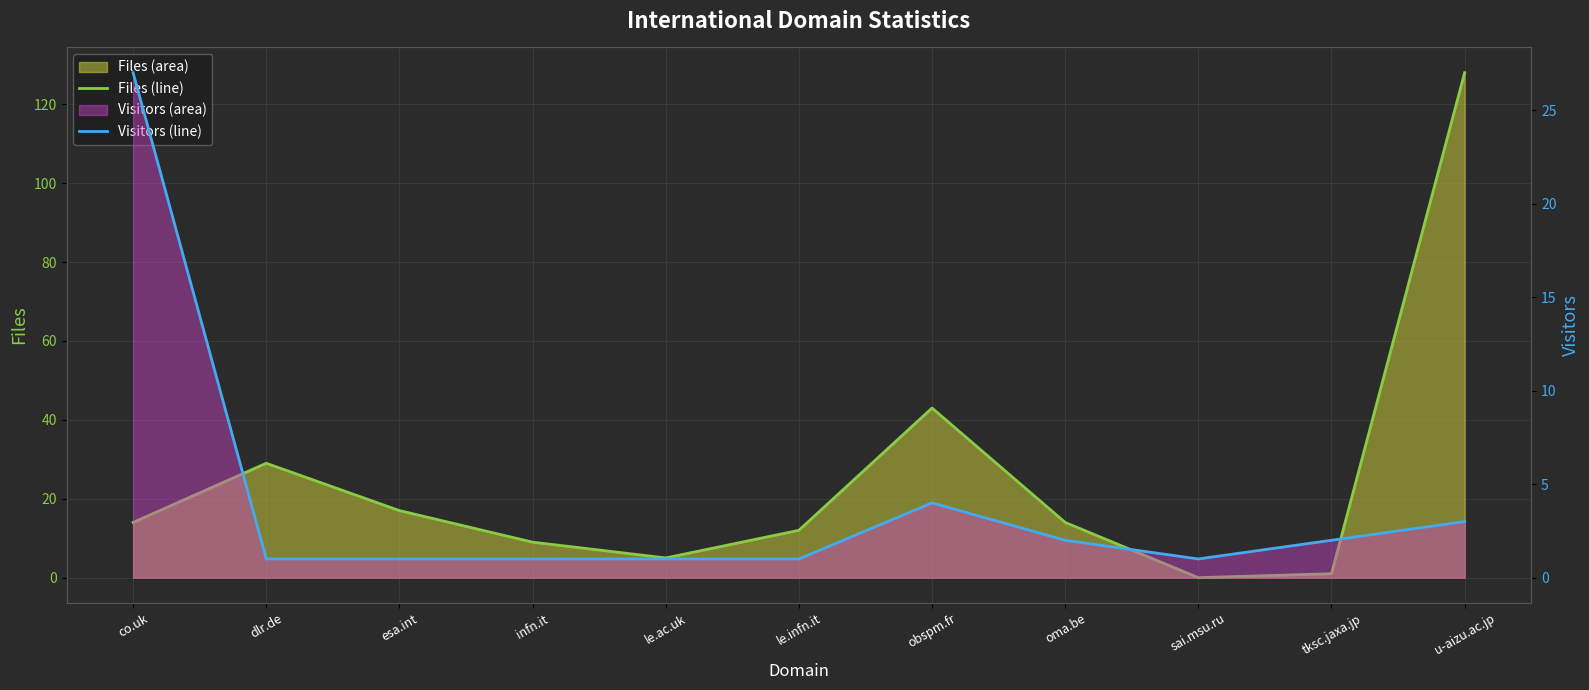

Reading left to right, transcribe all the data shown in this chart.

Files (line): co.uk=14	dlr.de=29	esa.int=17	infn.it=9	le.ac.uk=5	le.infn.it=12	obspm.fr=43	oma.be=14	sai.msu.ru=0	tksc.jaxa.jp=1	u-aizu.ac.jp=128
Visitors (line): co.uk=27	dlr.de=1	esa.int=1	infn.it=1	le.ac.uk=1	le.infn.it=1	obspm.fr=4	oma.be=2	sai.msu.ru=1	tksc.jaxa.jp=2	u-aizu.ac.jp=3